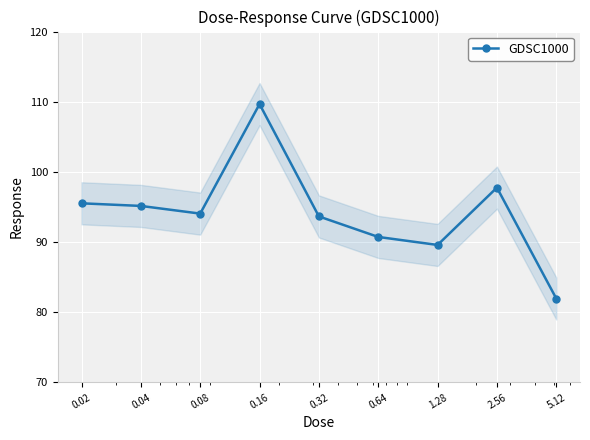

What is the sum of the values at 1.28 and 0.04?

184.7